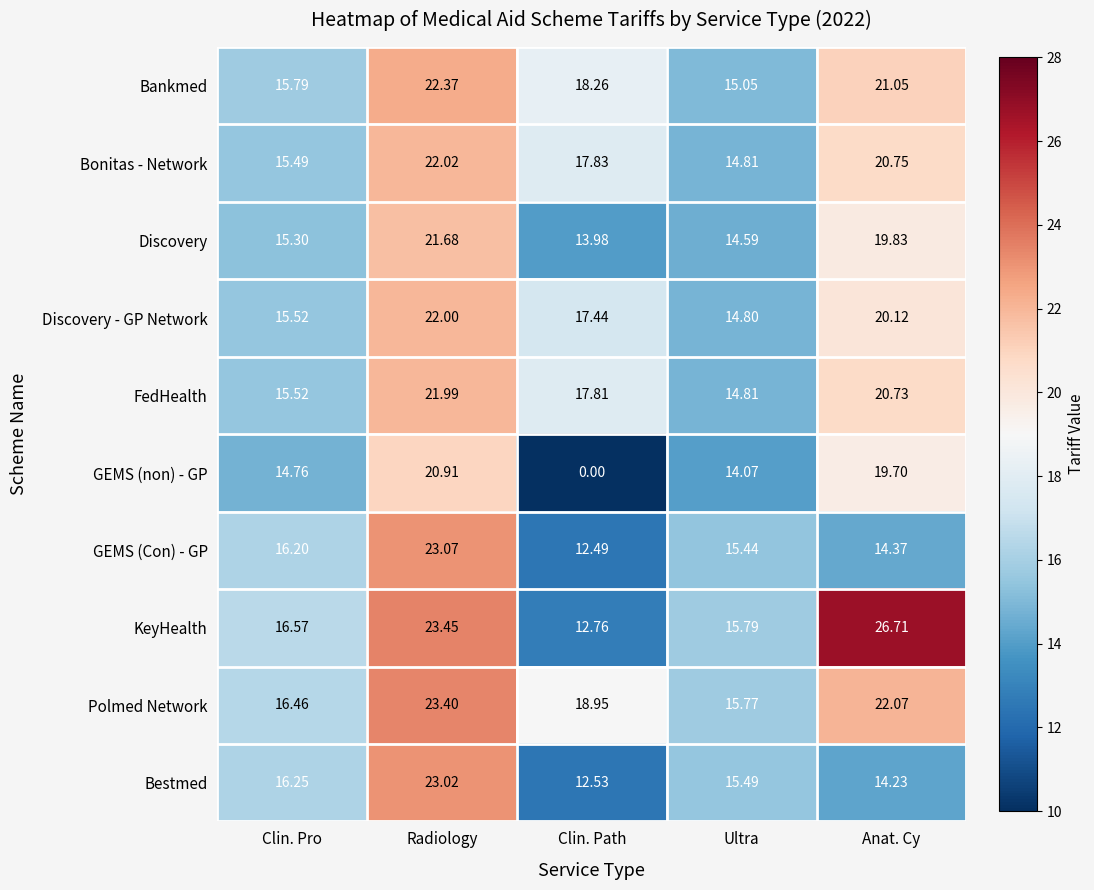

Which series has the widest spread of values?

GEMS (non) - GP